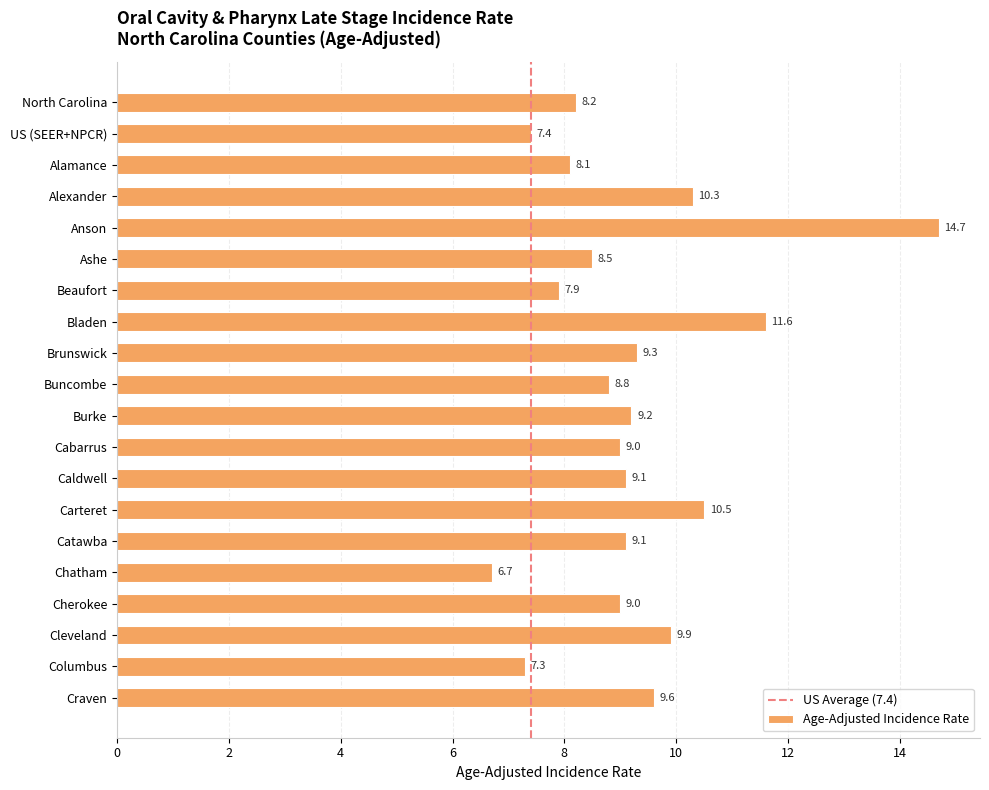

How many bars are there in total?

20